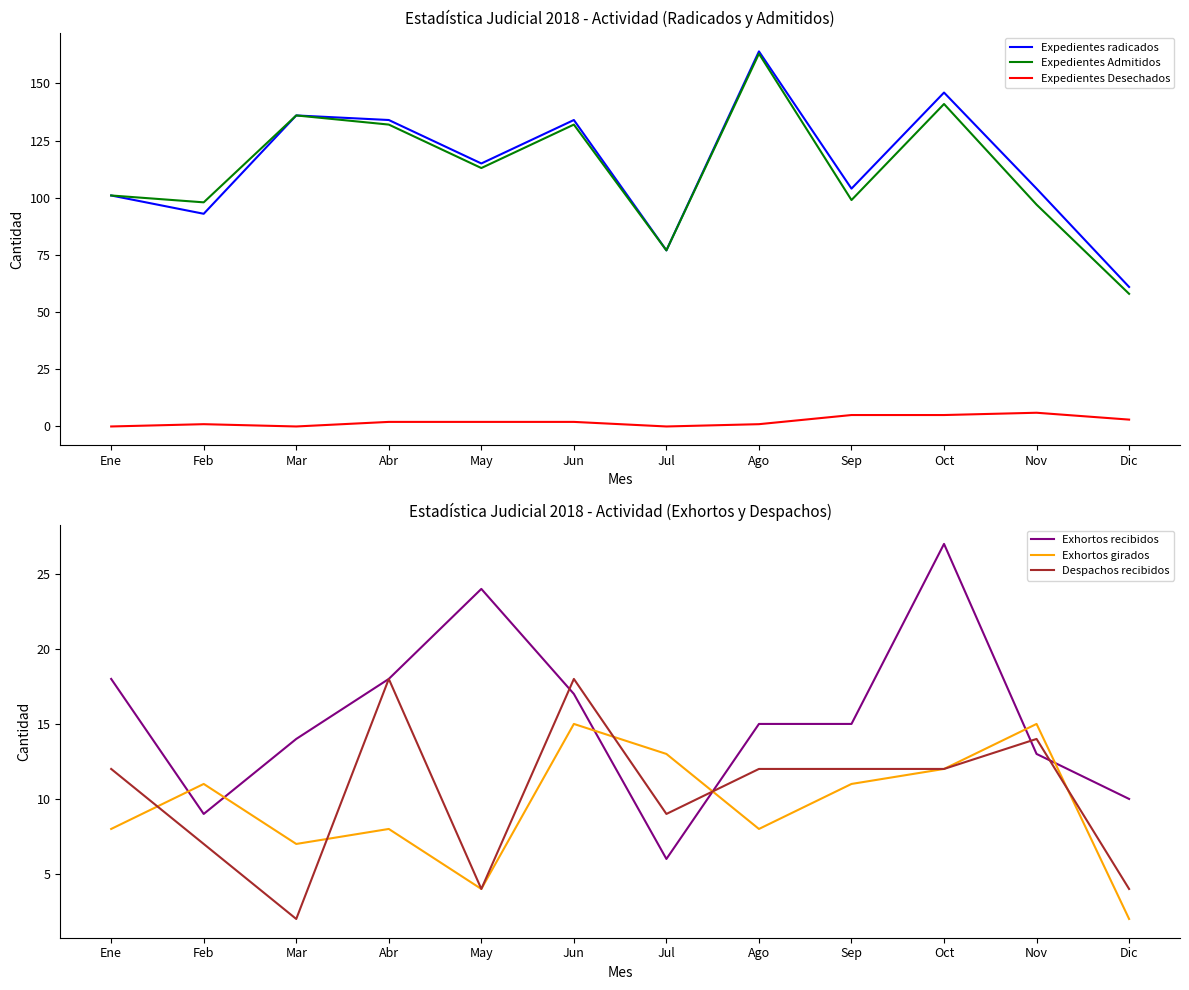

True or false: Expedientes Desechados and Expedientes Admitidos intersect in this chart.

False